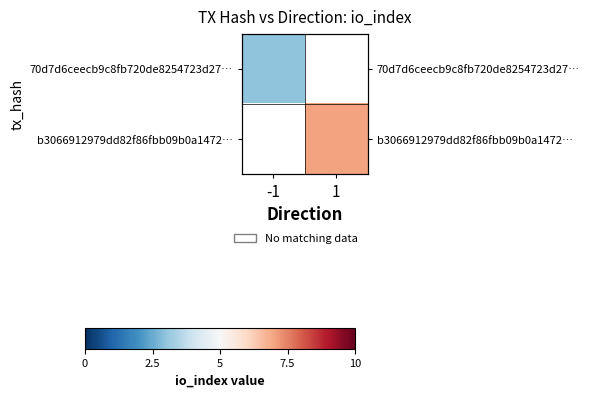

Which category has the lowest value in the b3066912979dd82f86fbb09b0a1472… series?

-1